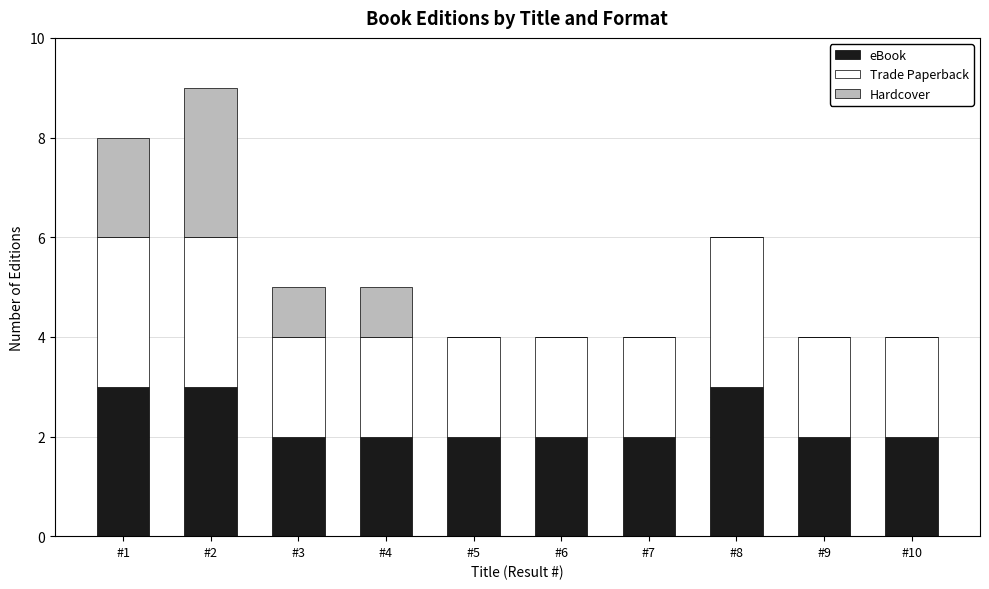

Is it true that eBook equals 3 at #1?

True